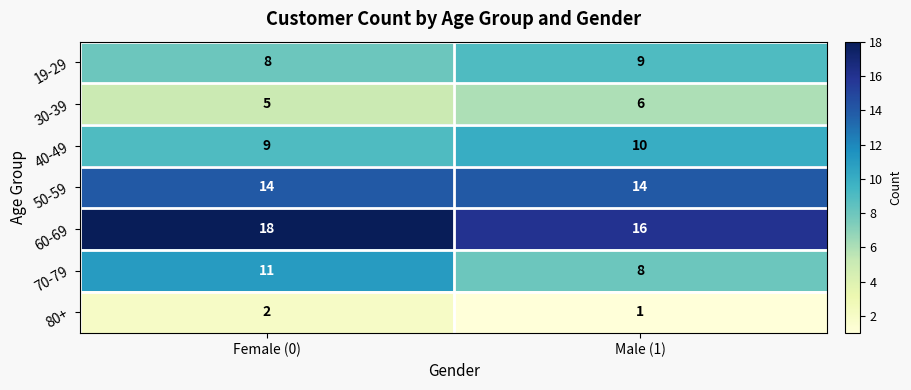

Reading right to left, extract all data points from this chart.

19-29: Male (1)=9	Female (0)=8
30-39: Male (1)=6	Female (0)=5
40-49: Male (1)=10	Female (0)=9
50-59: Male (1)=14	Female (0)=14
60-69: Male (1)=16	Female (0)=18
70-79: Male (1)=8	Female (0)=11
80+: Male (1)=1	Female (0)=2